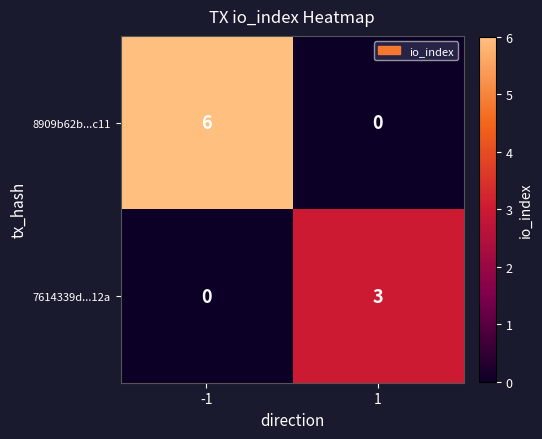

The 8909b62b...c11 series shows 0 at 1. True or false?

True